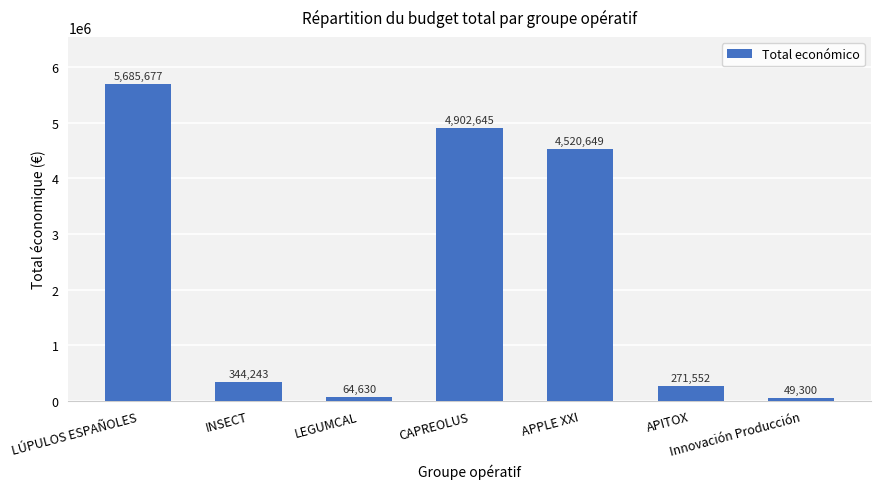

List the labels in order of value, largest first.

LÚPULOS ESPAÑOLES, CAPREOLUS, APPLE XXI, INSECT, APITOX, LEGUMCAL, Innovación Producción